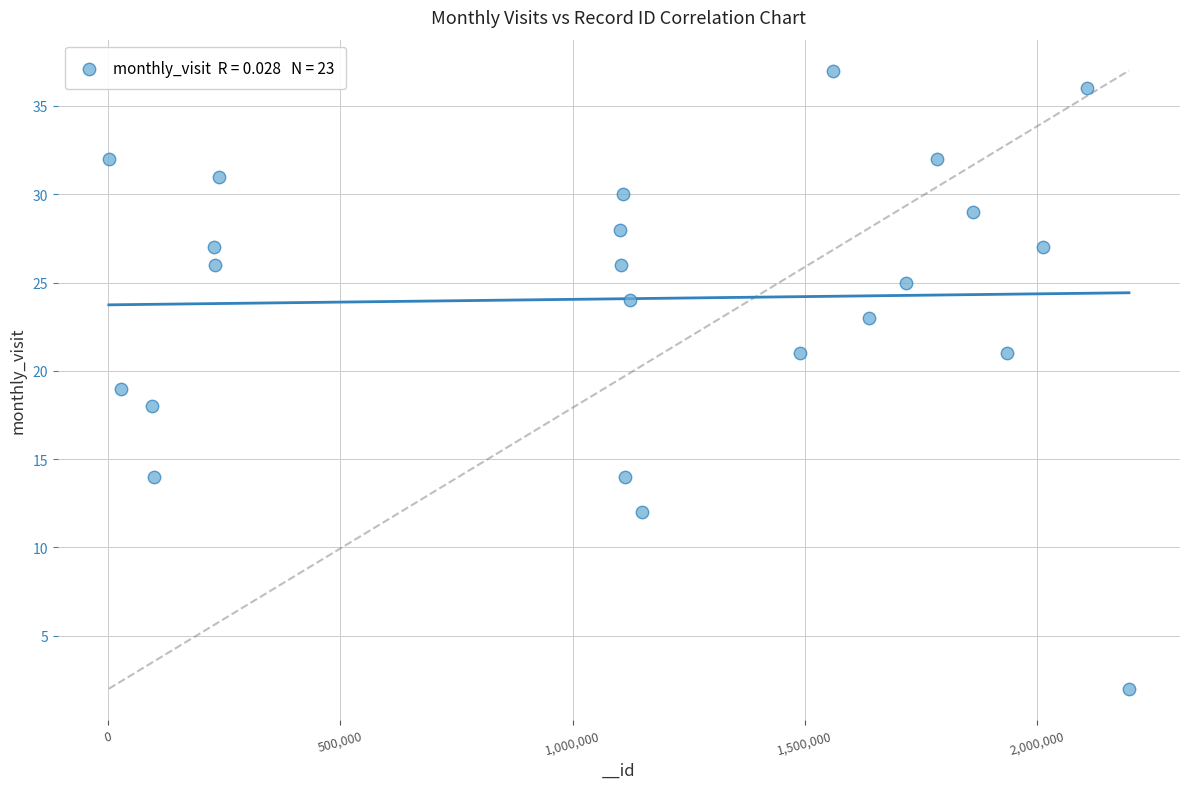

What is the range of X values (max minus min)?

2196106